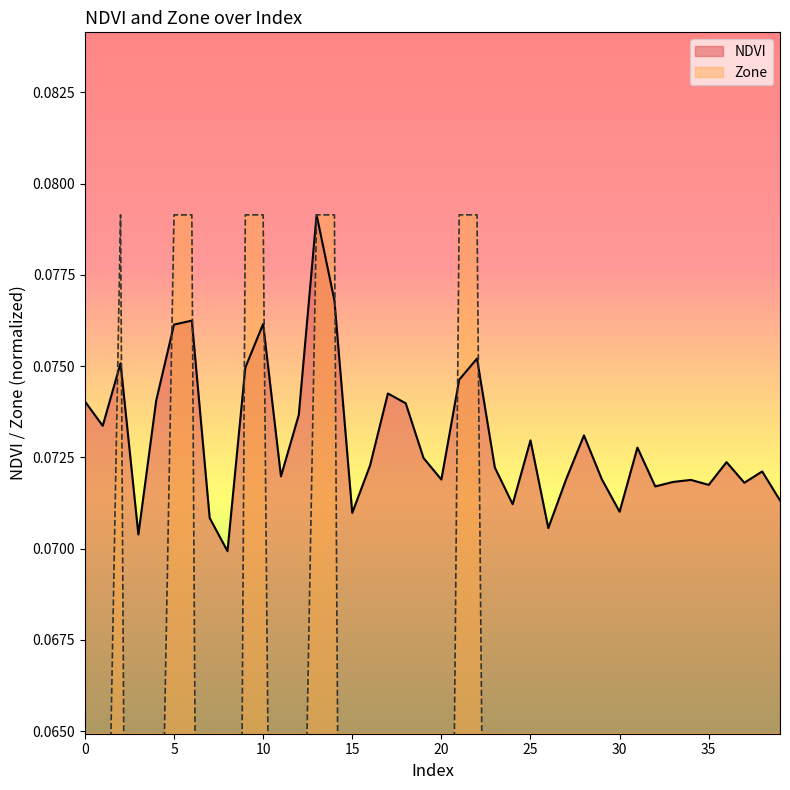

What is the sum of the Zone values at 0 and 39?

0.1